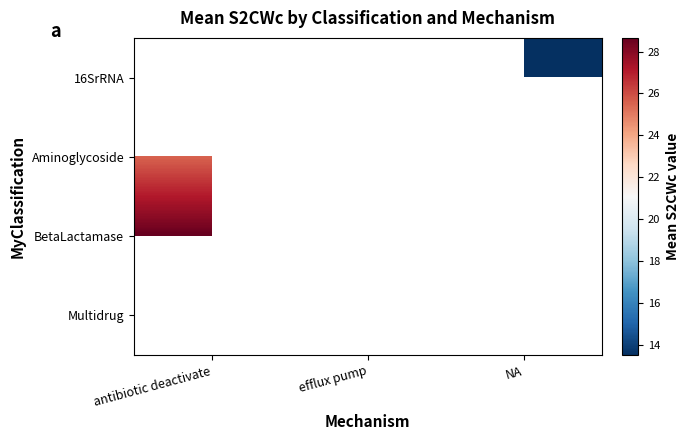

List the labels in order of Aminoglycoside value, smallest first.

antibiotic deactivate, efflux pump, NA